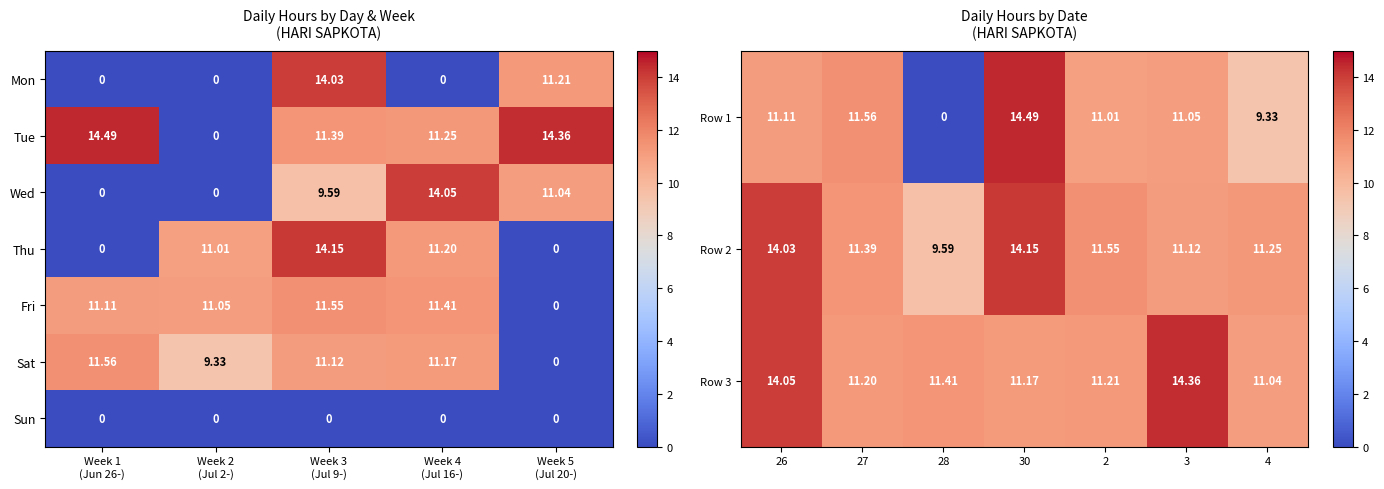

How many positive values does the Wed series have?

3